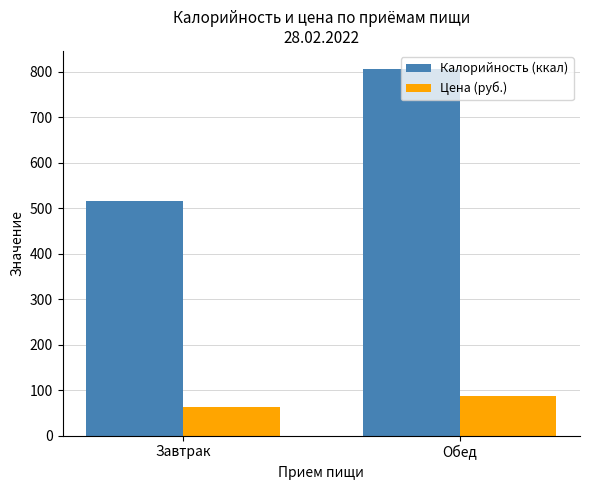

At which label does Калорийность (ккал) reach its peak?

Обед